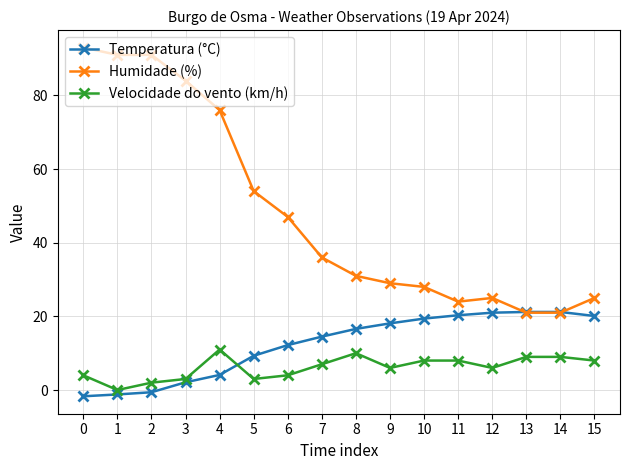

At which category does Velocidade do vento (km/h) reach its first local valley?

1